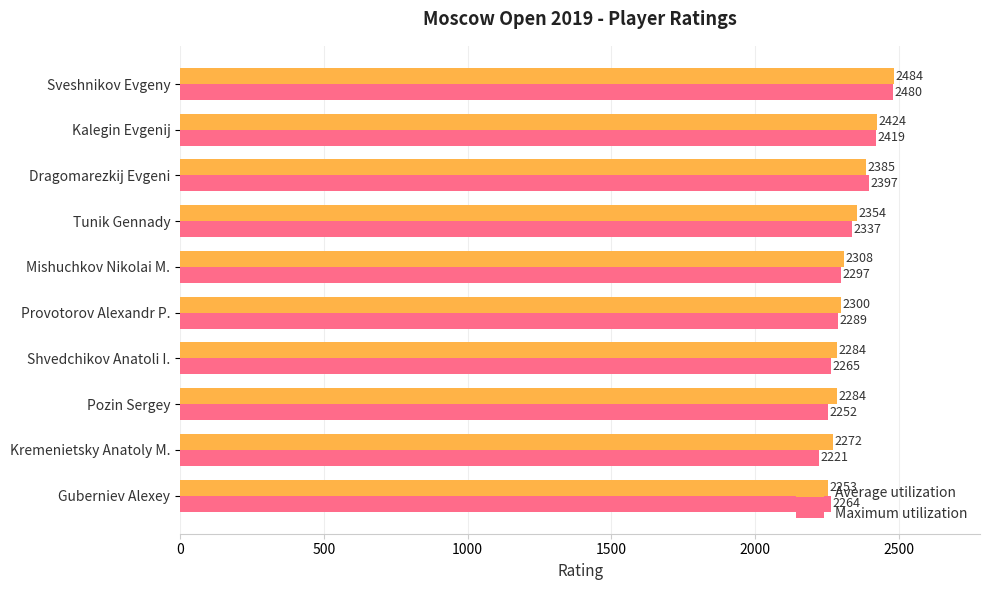

What is the smallest value displayed?

2221